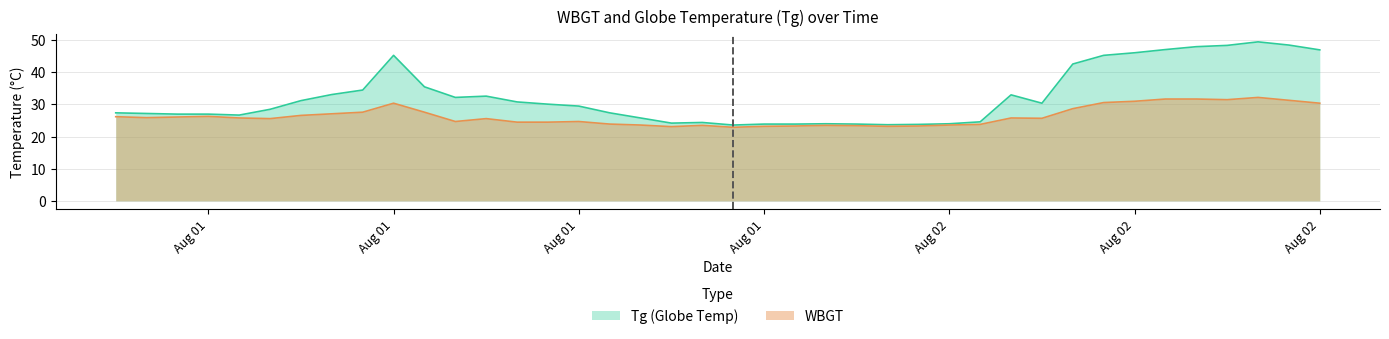

True or false: Tg and WBGT cross at least once.

False